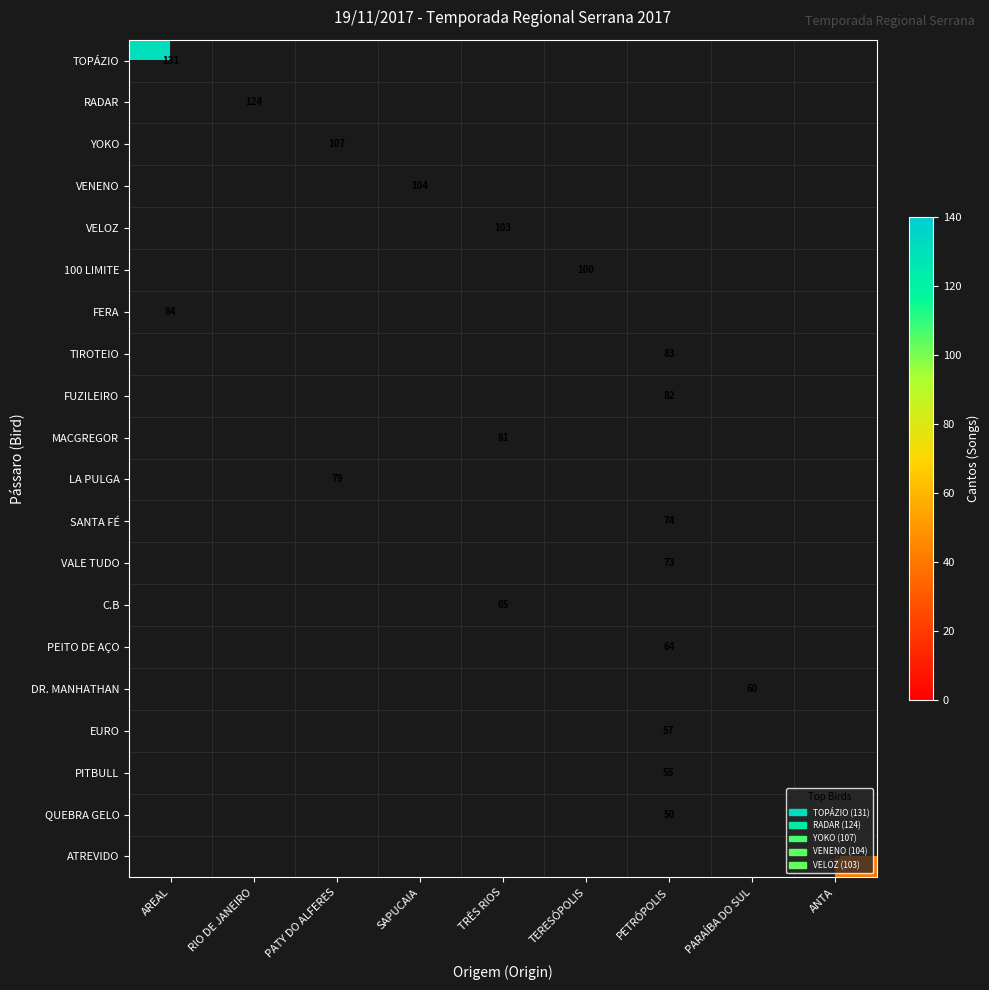

The LA PULGA series shows 127 at PATY DO ALFERES. True or false?

False